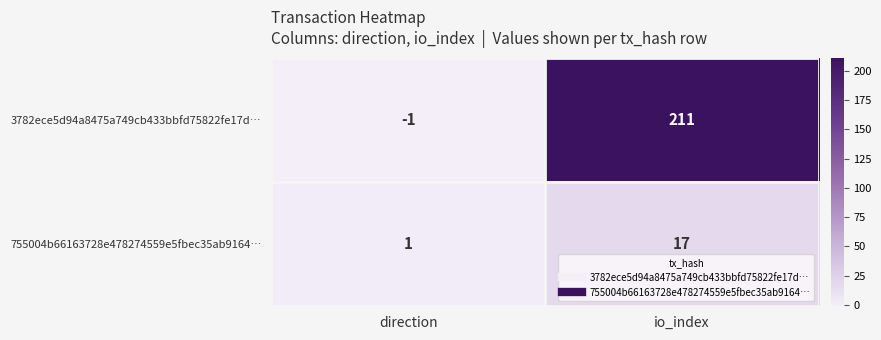

List the series in order of their peak value, highest first.

3782ece5d94a8475a749cb433bbfd75822fe17d…, 755004b66163728e478274559e5fbec35ab9164…